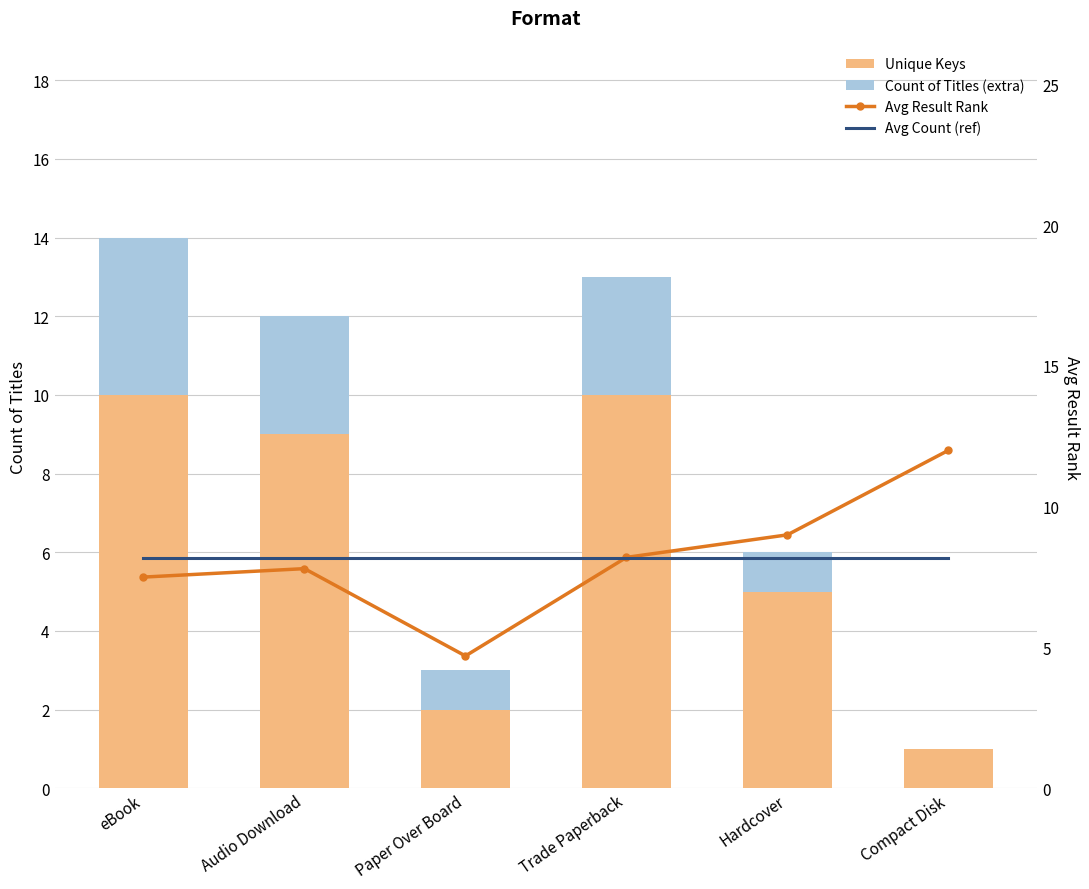

At Paper Over Board, list the series in order from smallest to largest.

Count of Titles (extra), Unique Keys, Avg Result Rank, Avg Count (ref)